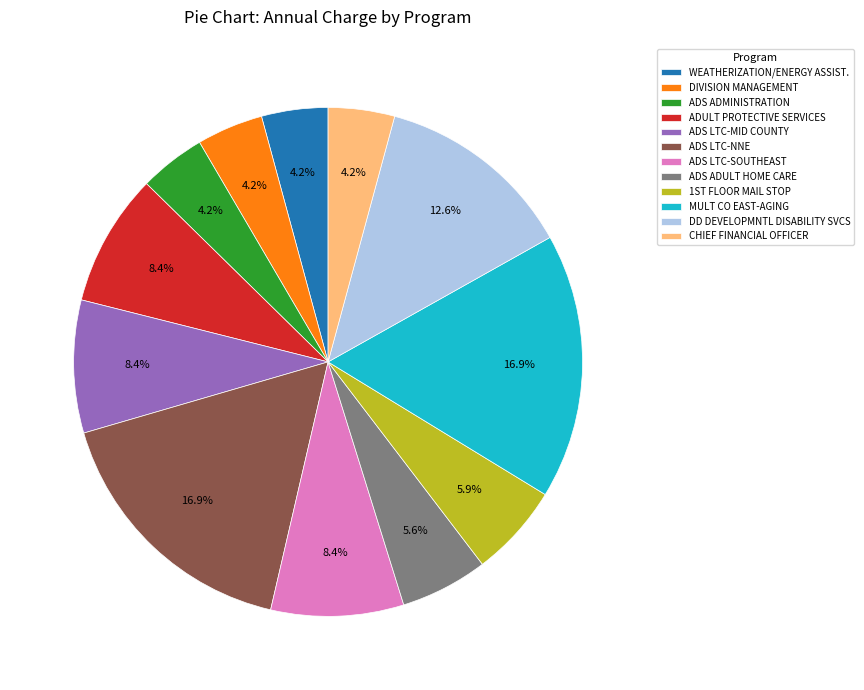

Between ADS ADULT HOME CARE and ADS LTC-MID COUNTY, which is larger?

ADS LTC-MID COUNTY